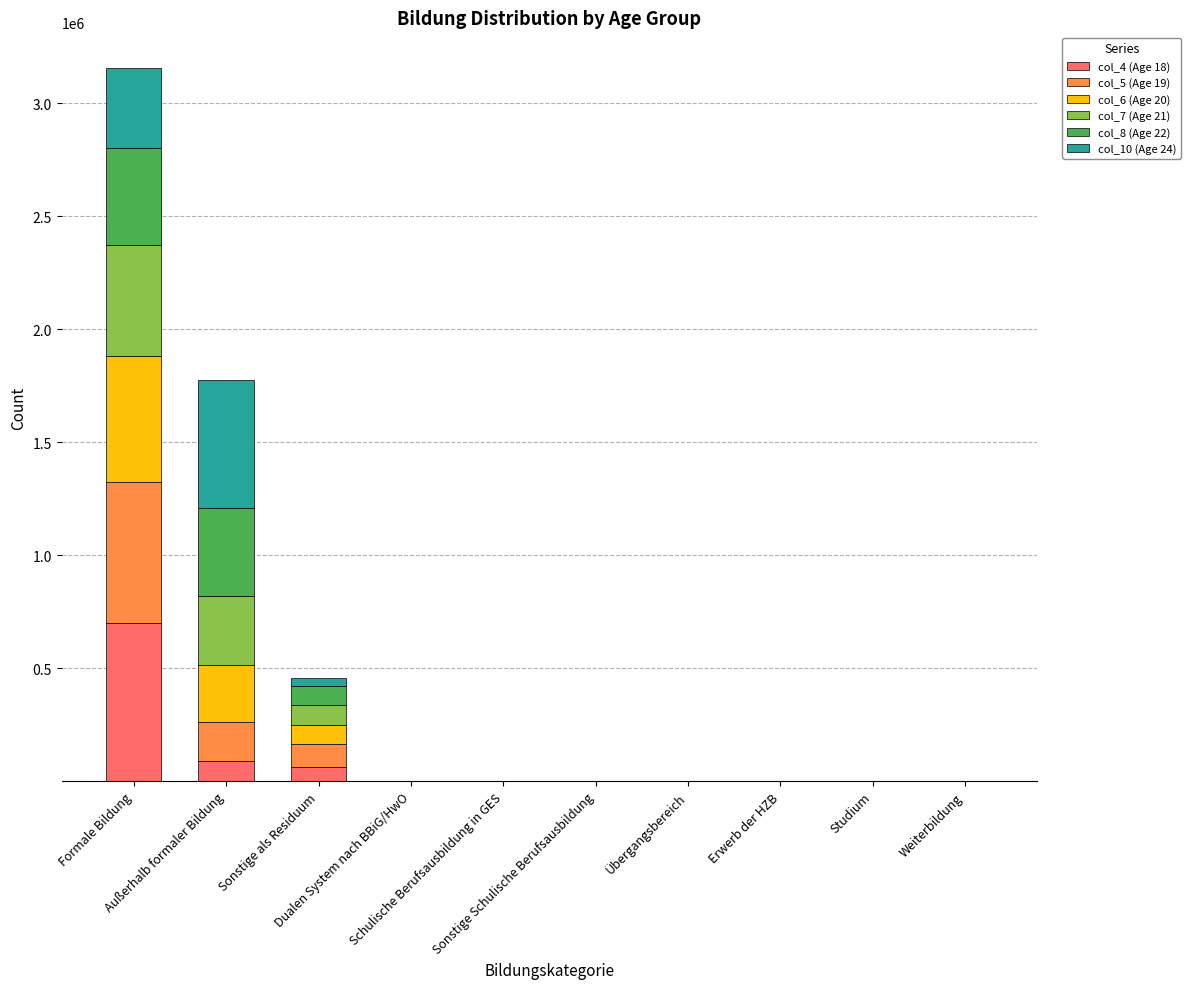

What is the maximum value for col_4 (Age 18)?

702476.3